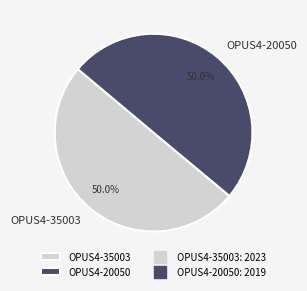

Count the number of slices in the pie.

2